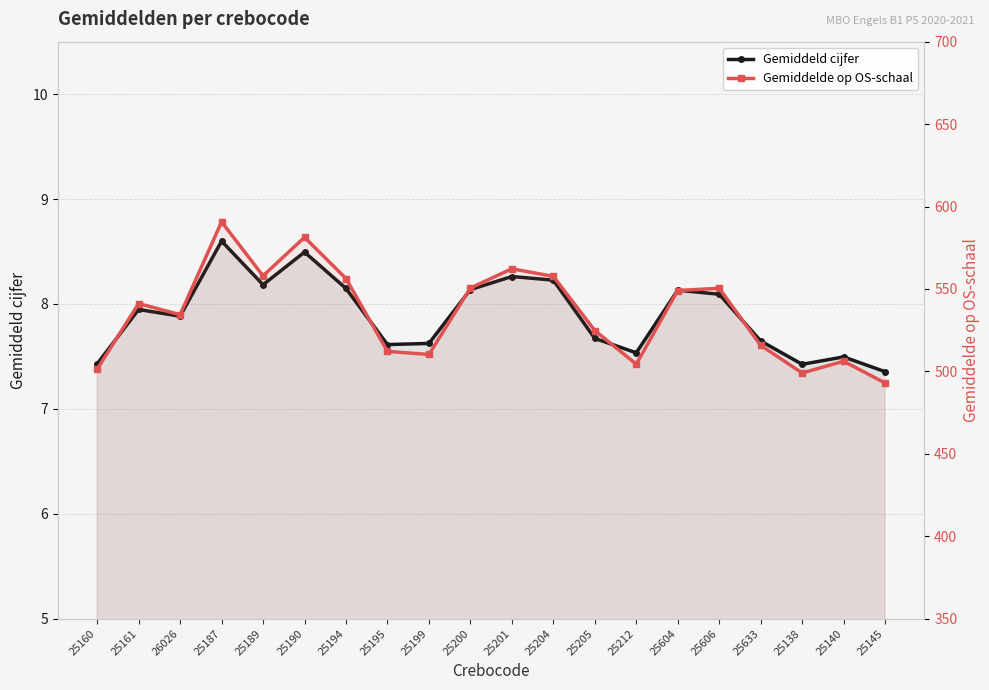

What is the difference between the Gemiddelde op OS-schaal values at 25604 and 25633?

33.3